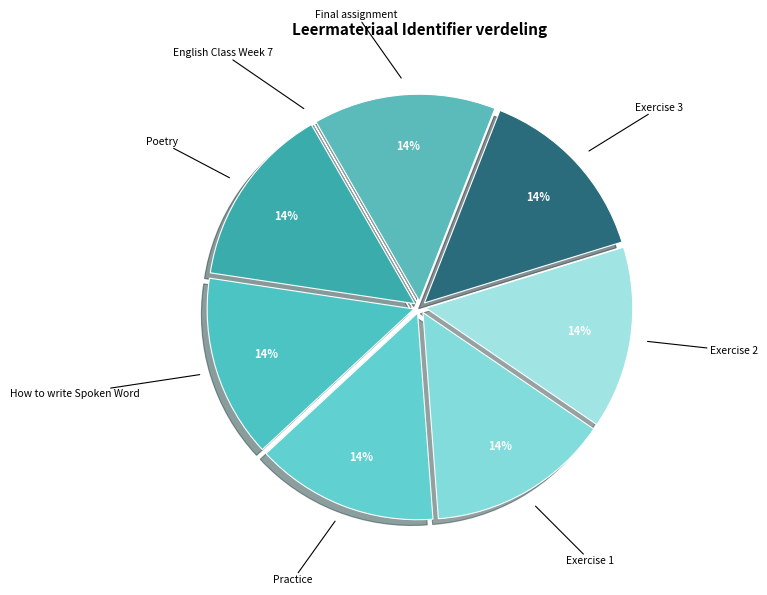

True or false: Exercise 1 accounts for 22% of the total.

False